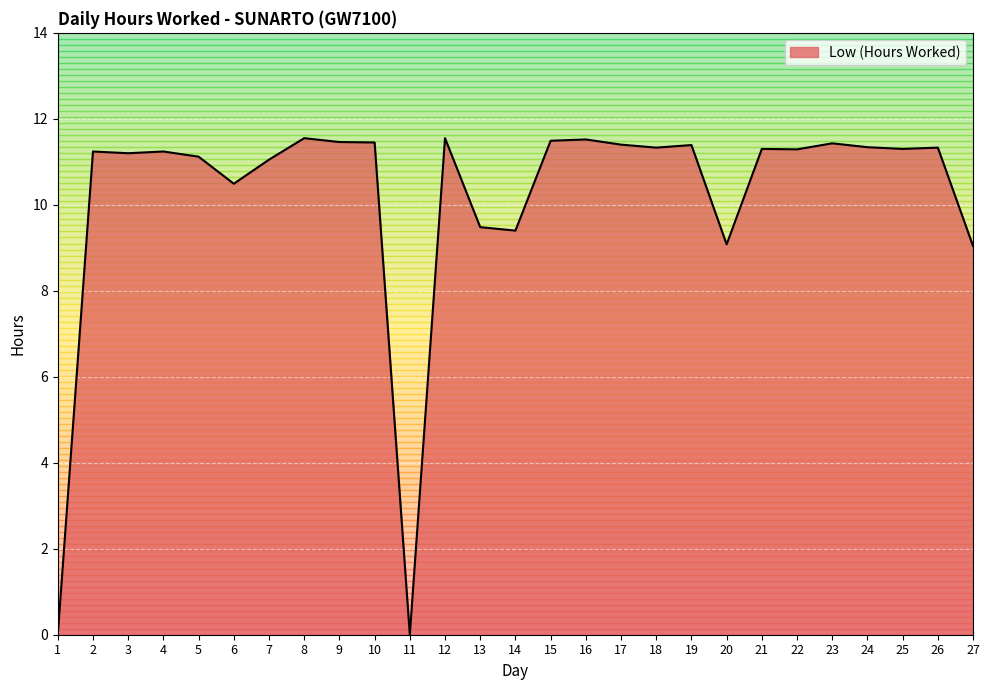

How many lines are shown in the chart?

1